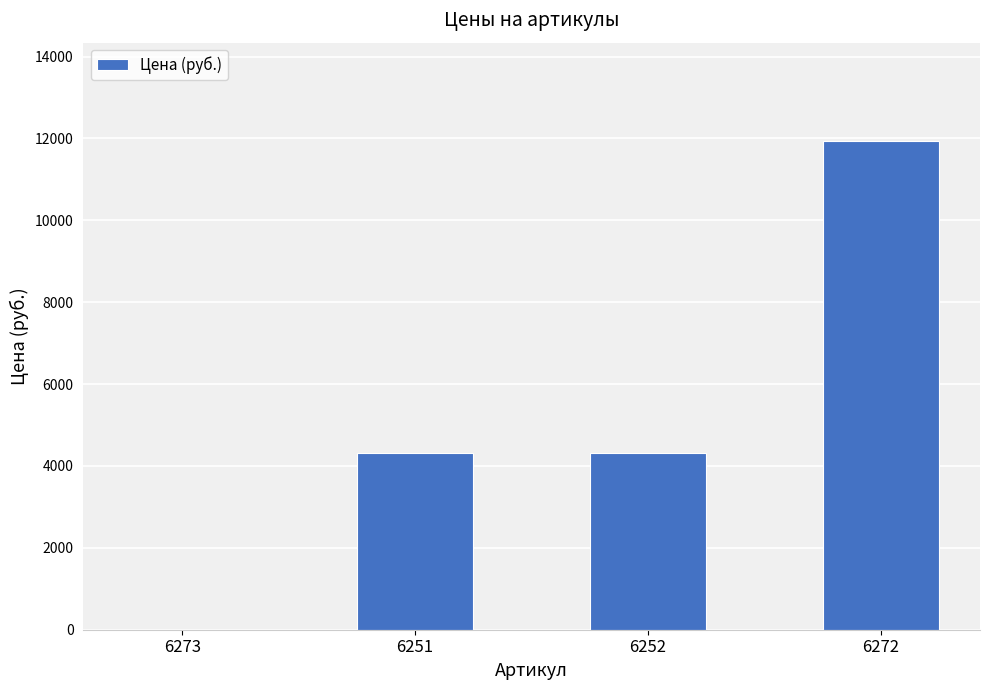

What is the greatest value displayed?

11950